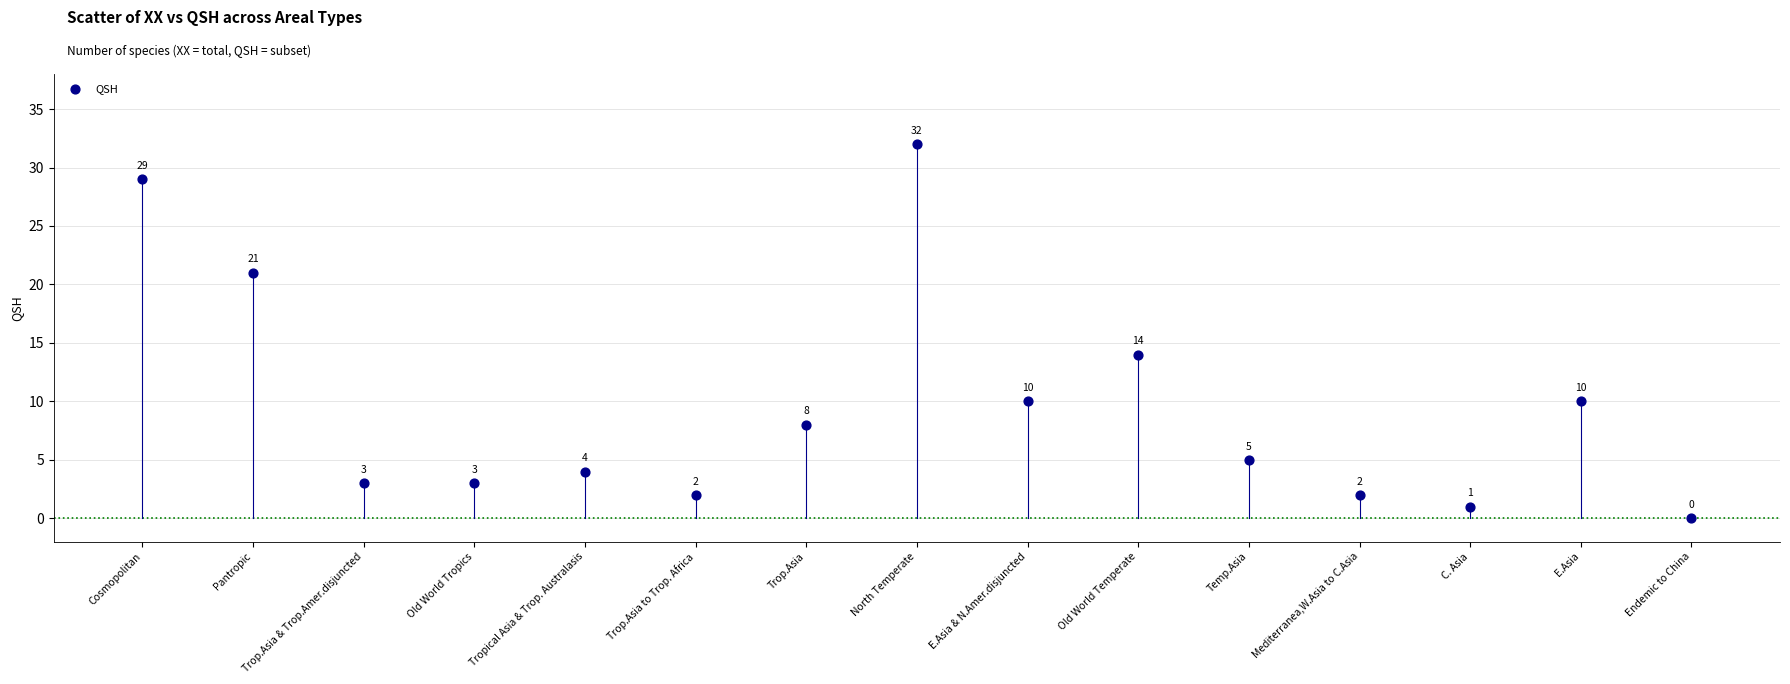

What is the range of Y values (max minus min)?

32